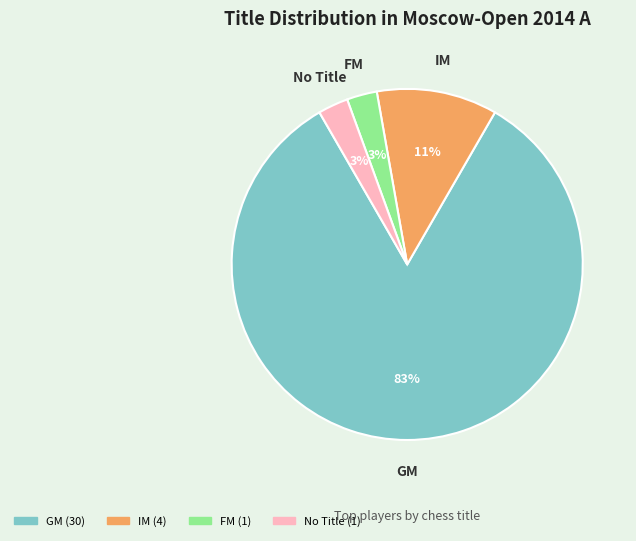

Is there any slice that represents more than half of the pie?

Yes